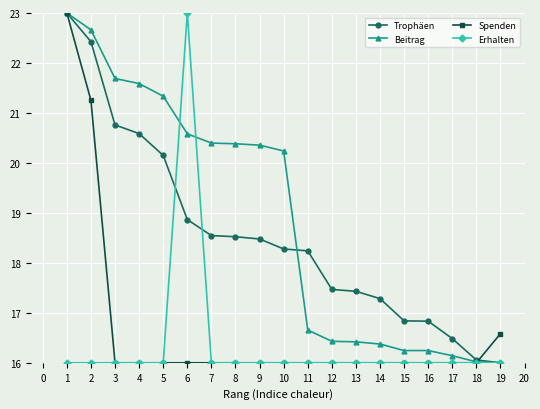

What is the difference between the highest and lowest values at 15?

0.8